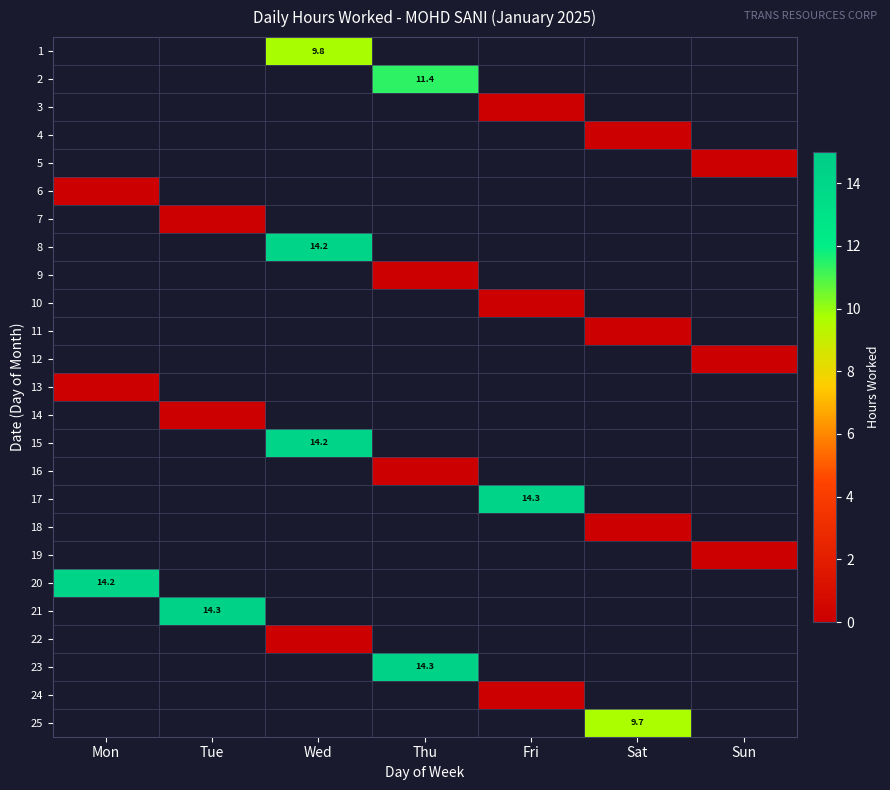

What is the greatest value displayed?

14.3